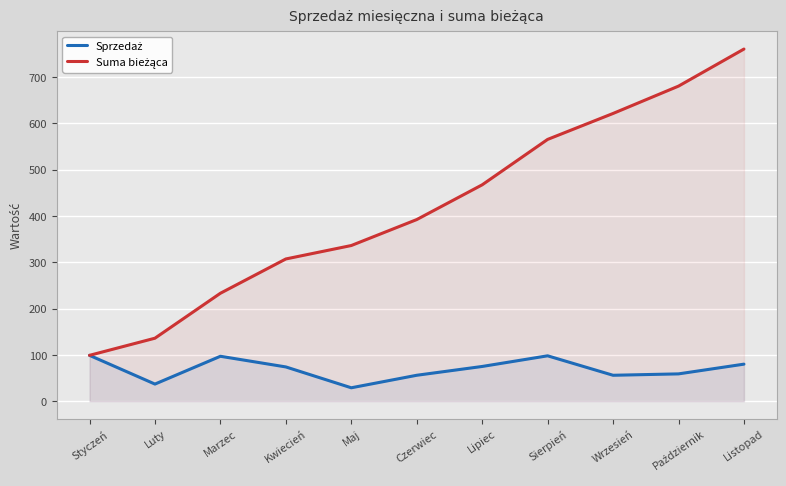

True or false: Suma bieżąca and Sprzedaż intersect in this chart.

False